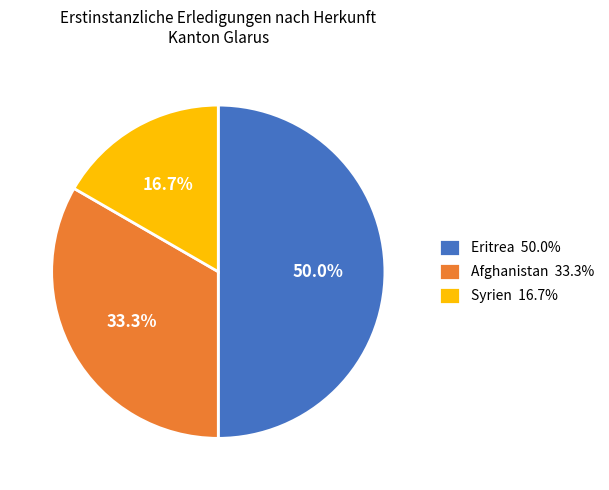

What percentage do Afghanistan 33.3% and Eritrea 50.0% together represent?

83.3%